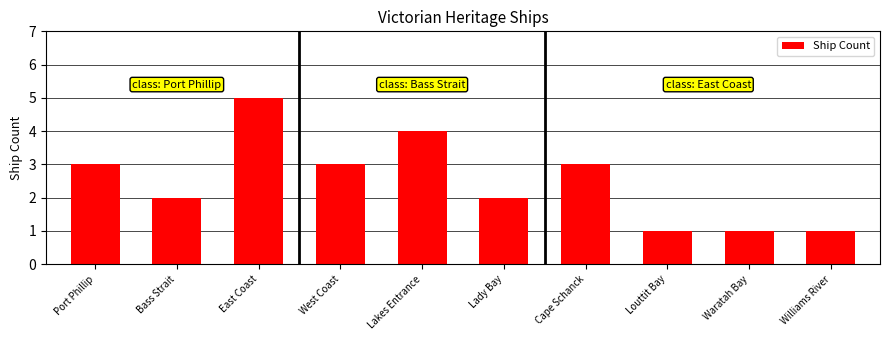

True or false: the data shows 1 at Bass Strait.

False